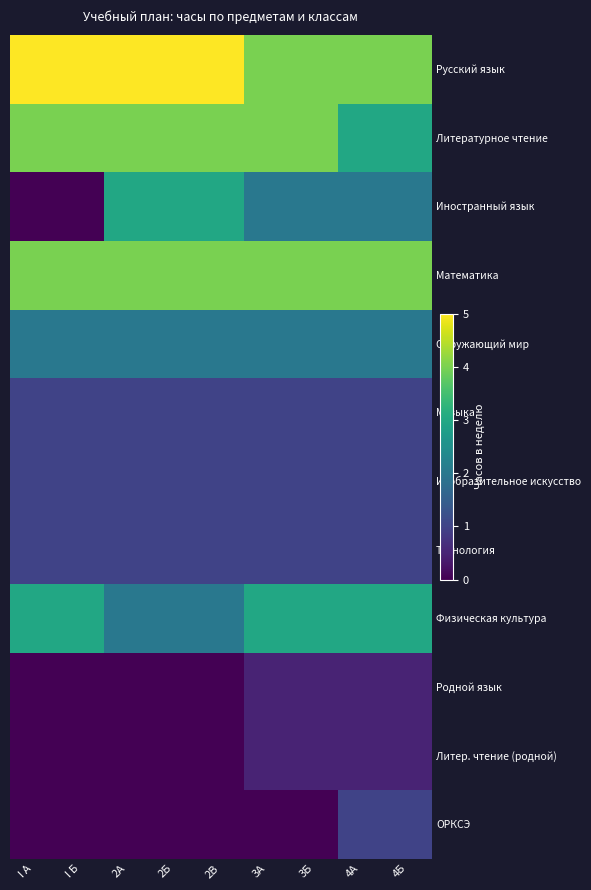

Which has a higher value, 3Б or 4А?

3Б